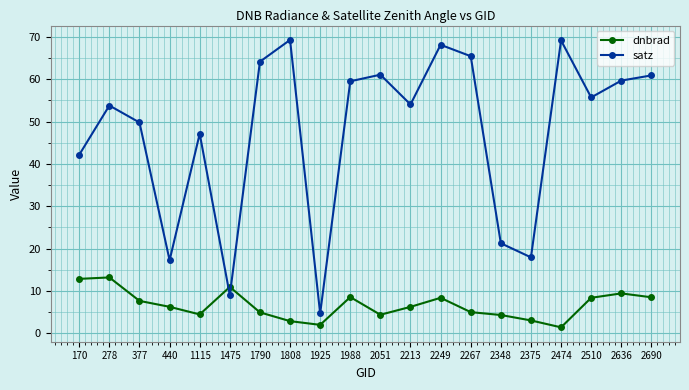

What is the maximum value shown in the chart?

69.3